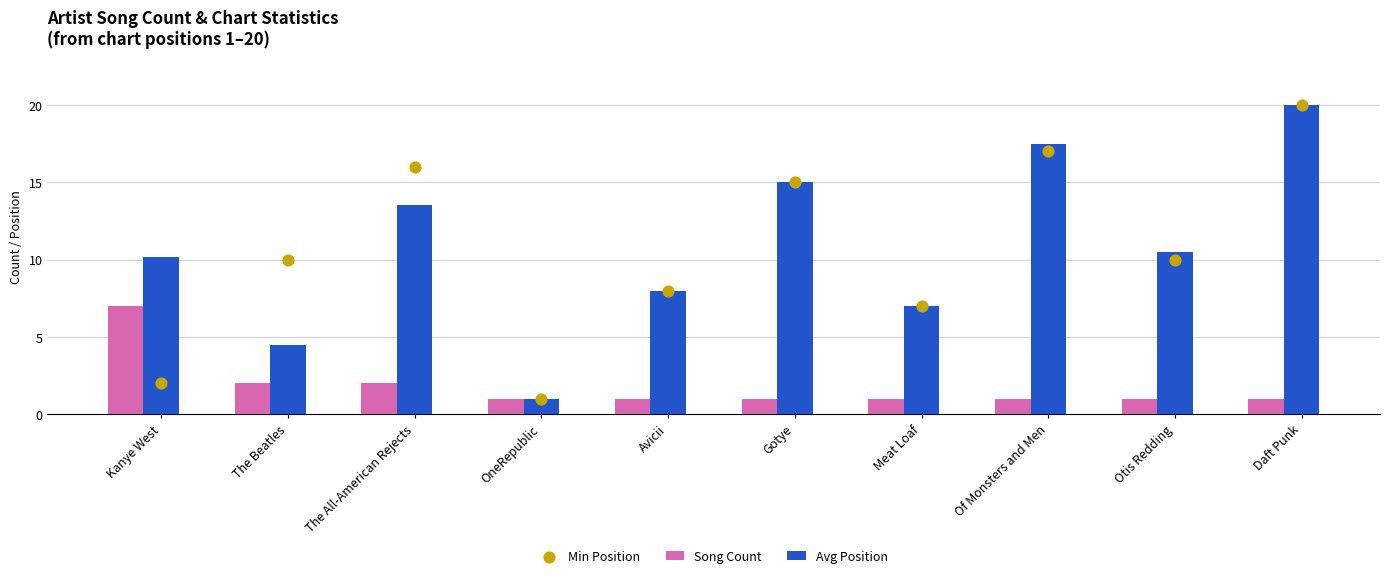

At which category is the sum across all series the highest?

Daft Punk